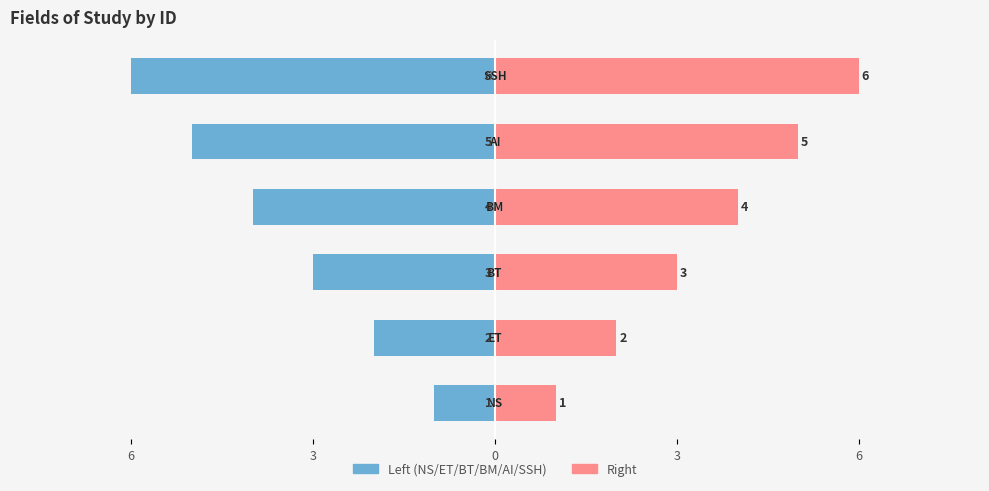

What is the average value of the Primary (right) series?

4